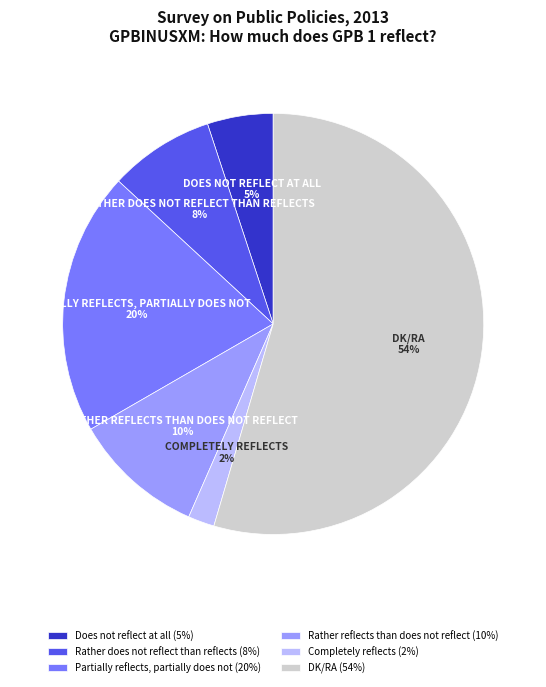

What is the smallest slice in the pie chart?

Completely reflects